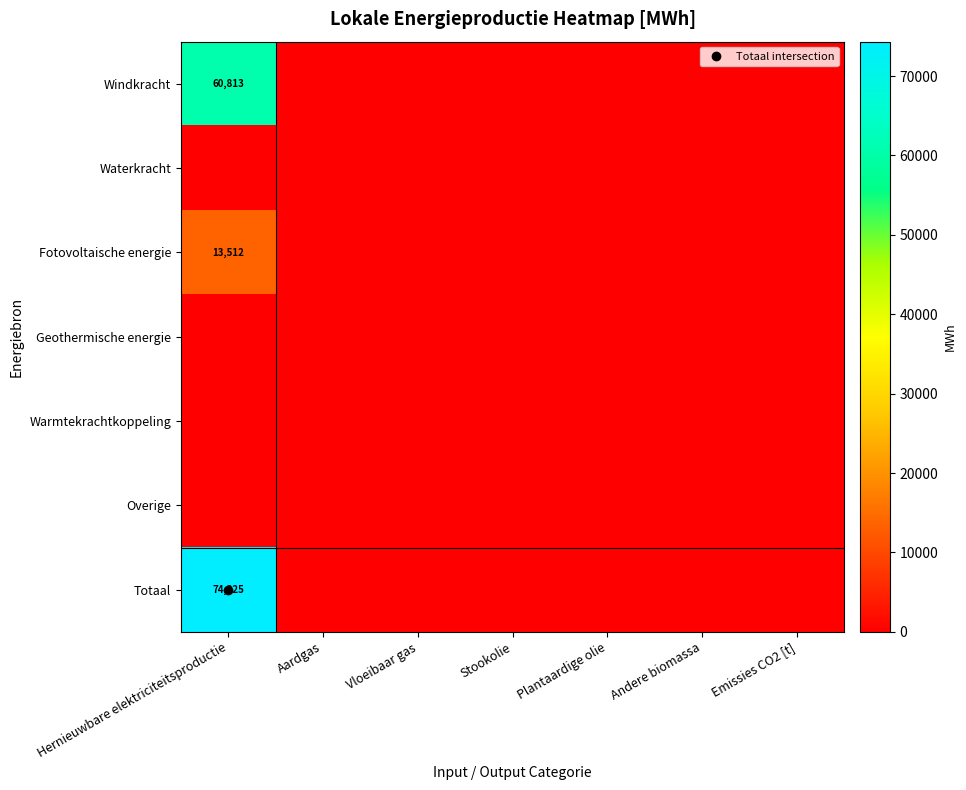

At Aardgas, list the series in order from largest to smallest.

Windkracht, Waterkracht, Fotovoltaische energie, Geothermische energie, Warmtekrachtkoppeling, Overige, Totaal